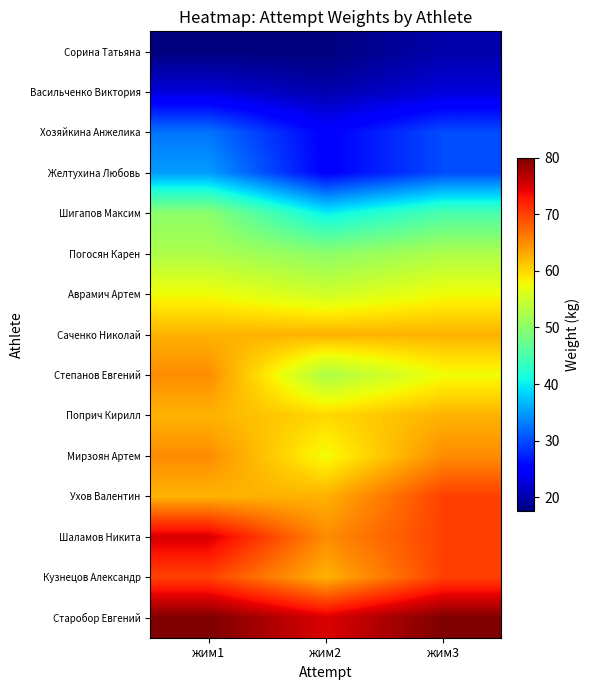

What is the total value across all series at жим3?

795.0